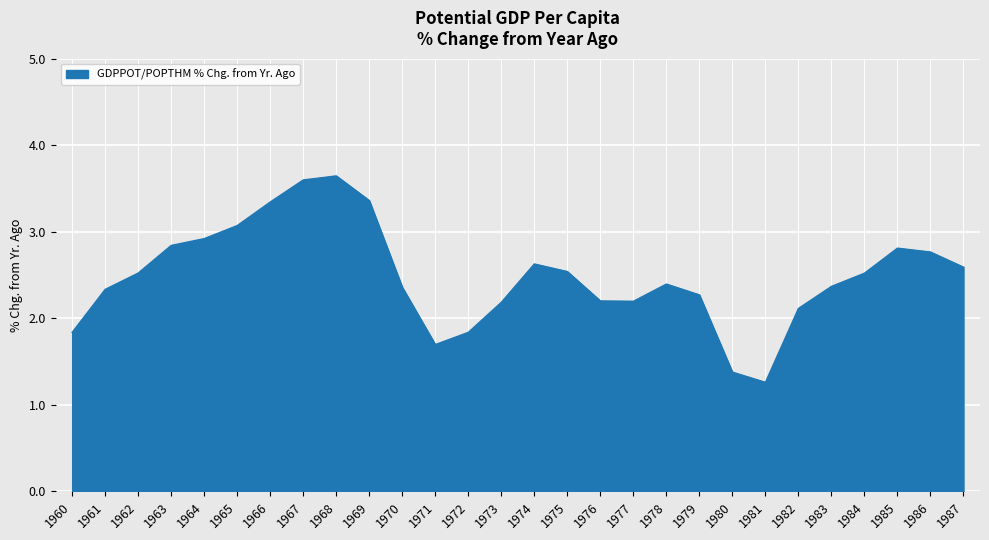

At which label is the value closest to 2?

1982